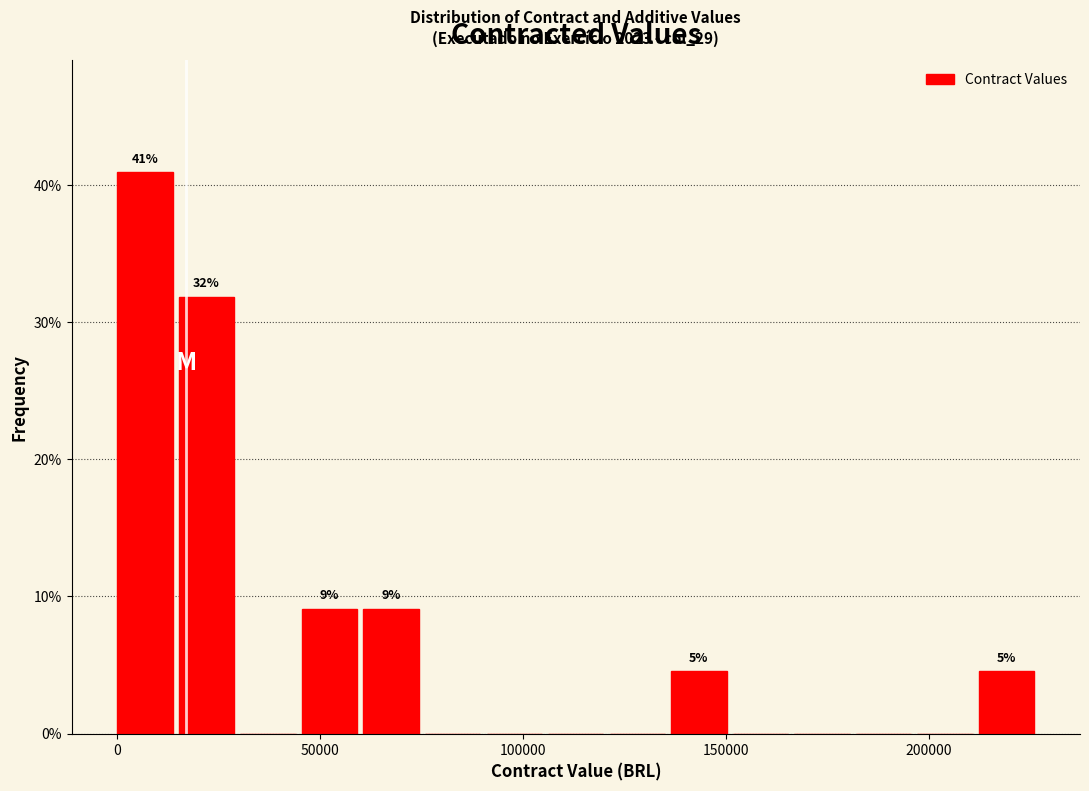

Around what value on the x-axis is the tallest bar? Give the approximate position of its centre, as read against the axis.

5000